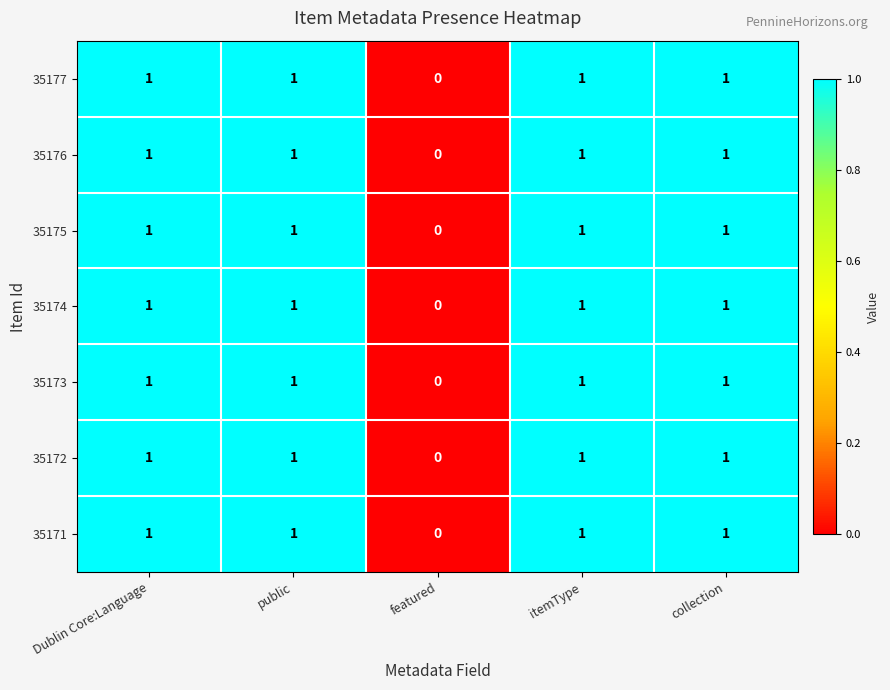

Which category has the lowest value in the 35177 series?

featured